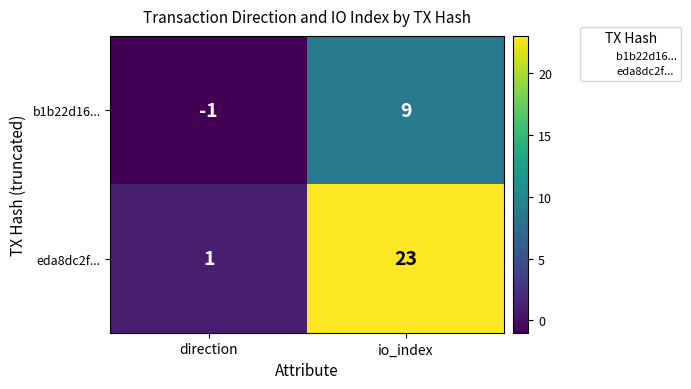

Reading left to right, extract all data points from this chart.

b1b22d16...: direction=-1	io_index=9
eda8dc2f...: direction=1	io_index=23